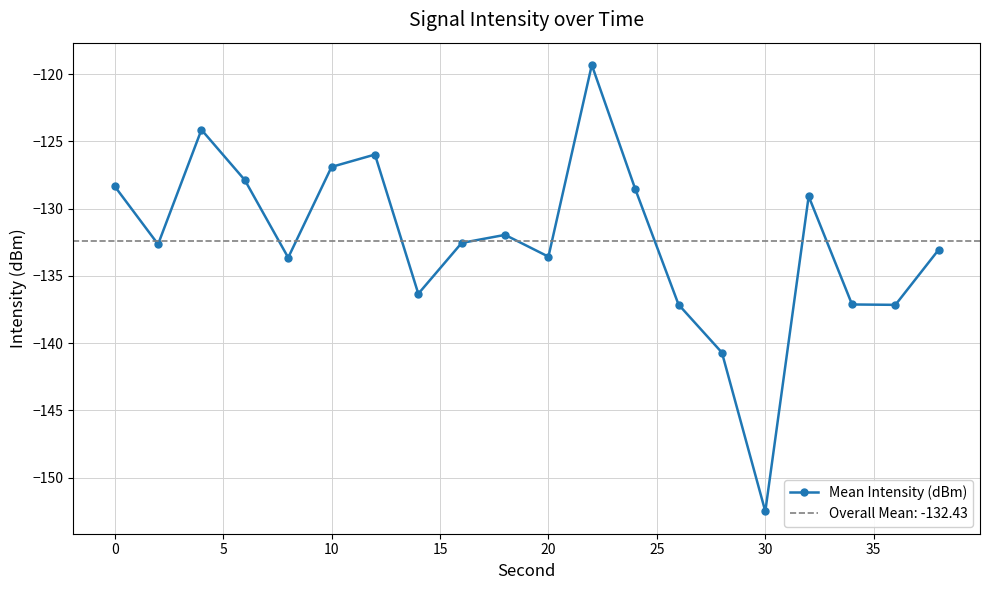

Is it true that the value at 11 is -214.7?

False